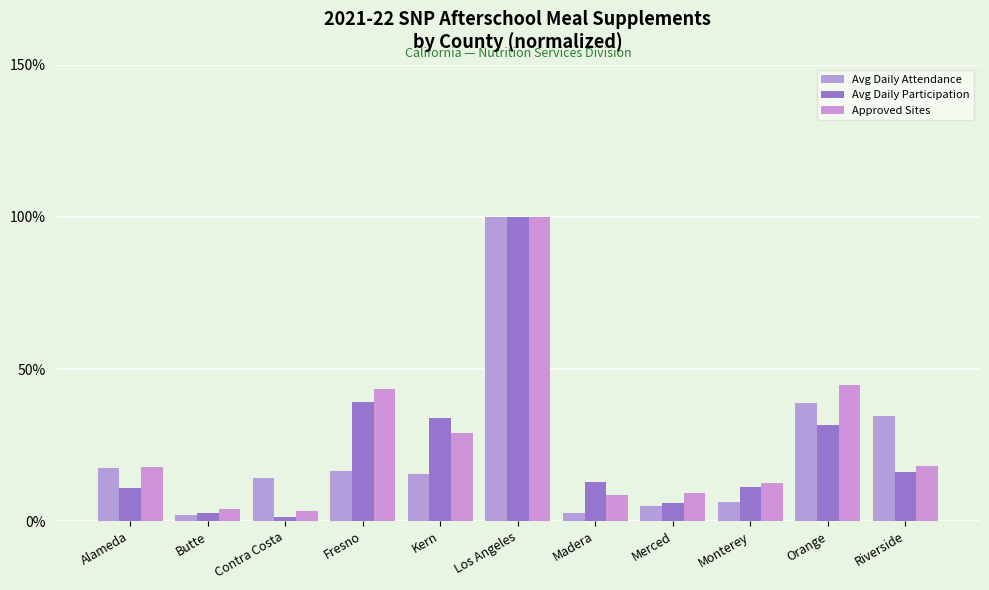

Which category has the lowest value in the Avg Daily Participation series?

Contra Costa